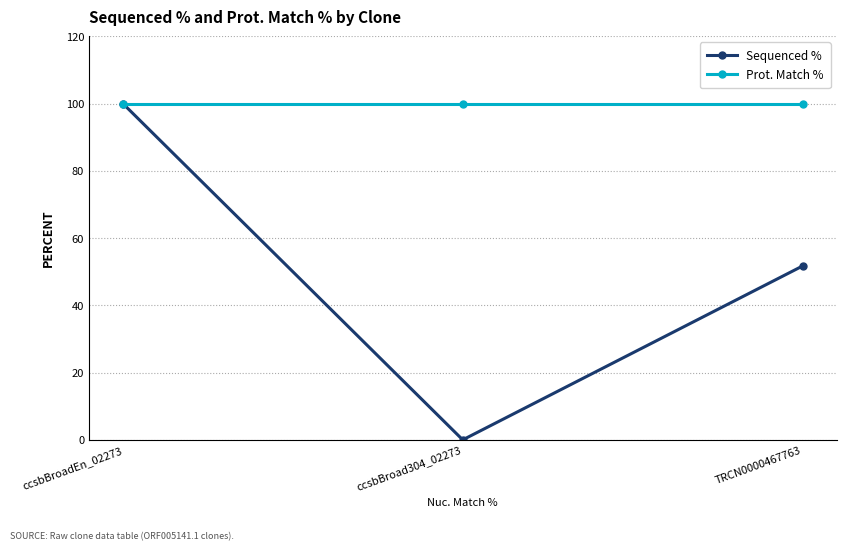

How many categories are shown in the chart?

3